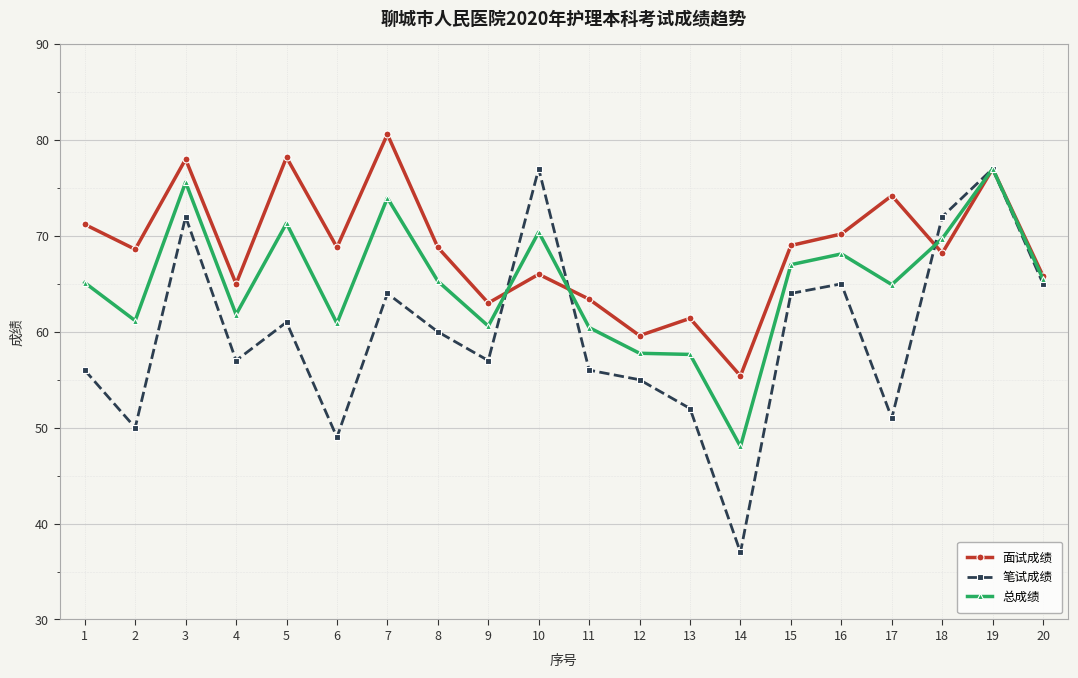

How many interior local valleys does the 笔试成绩 series have?

6